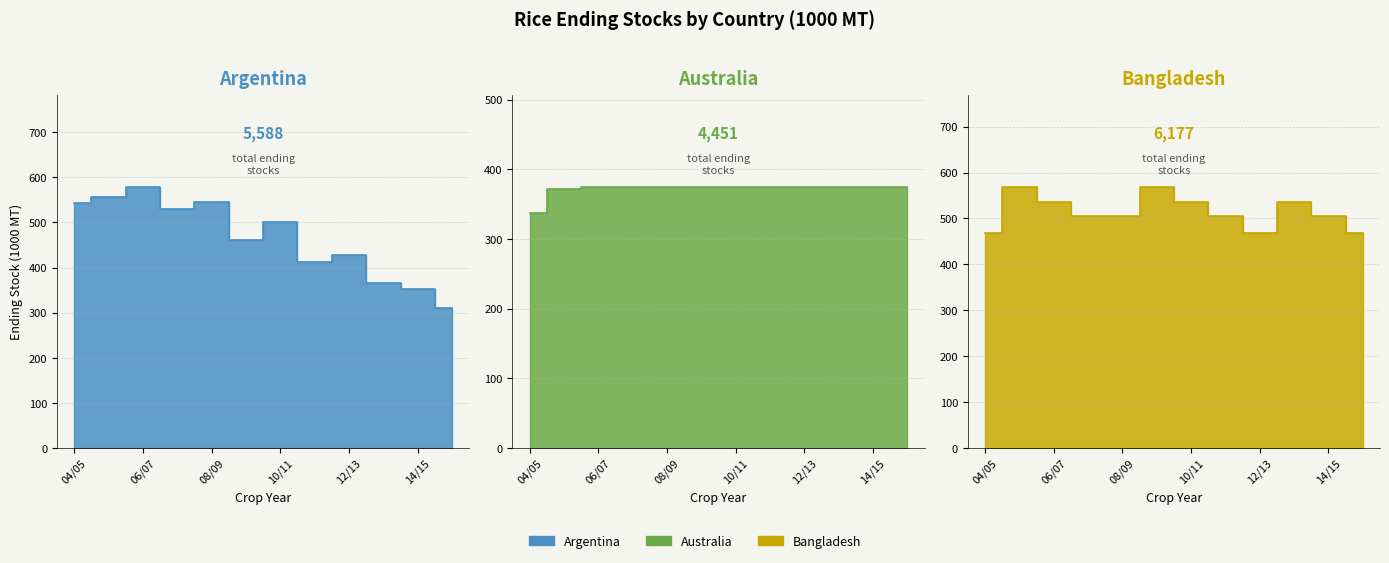

In Bangladesh, how many points are higher than both neighbors (excluding endpoints)?

3